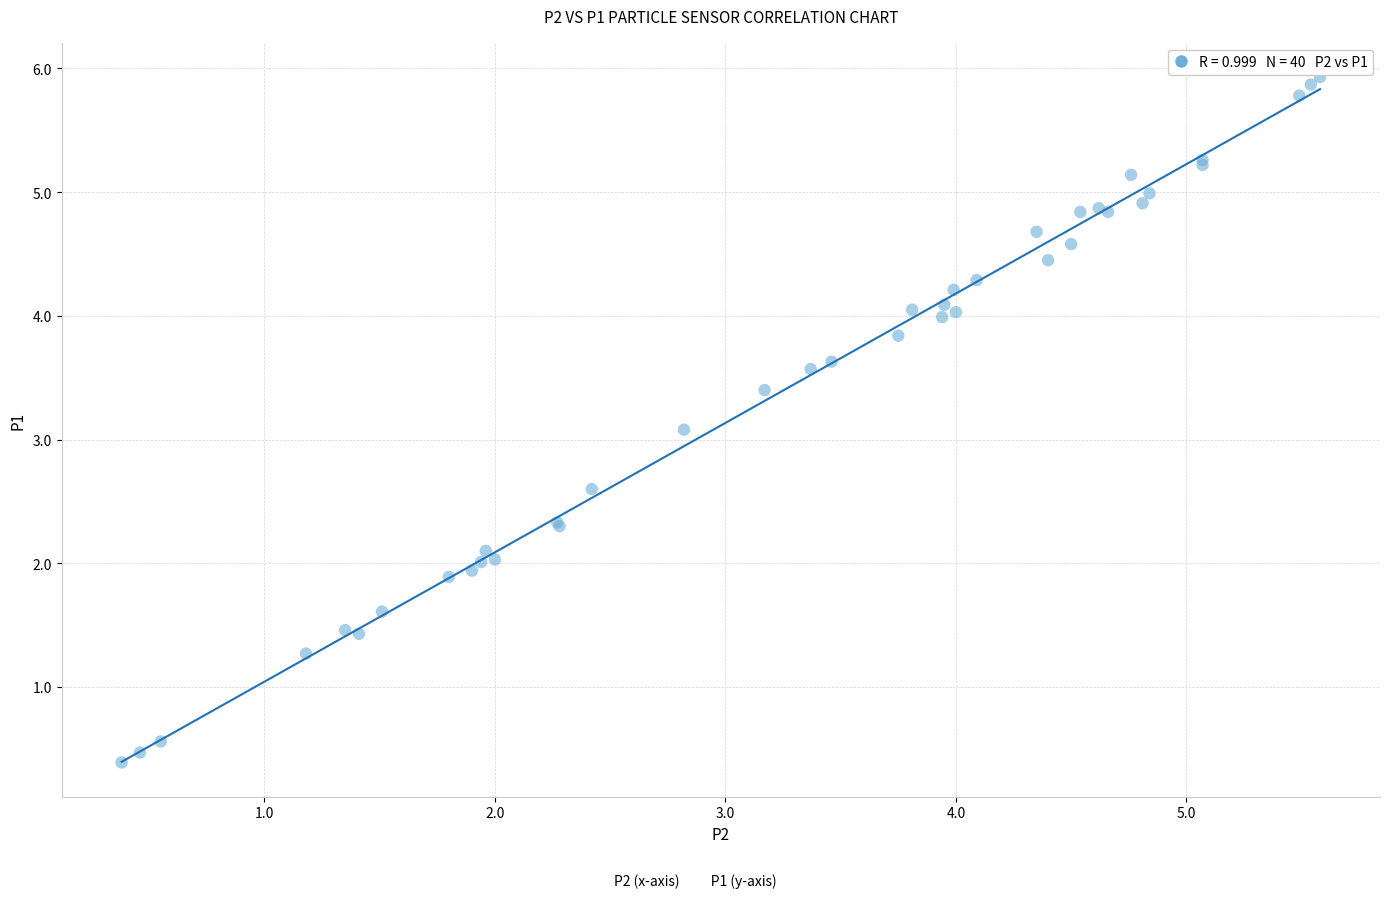

What Y value in the scatter plot is closest to 3?

3.1